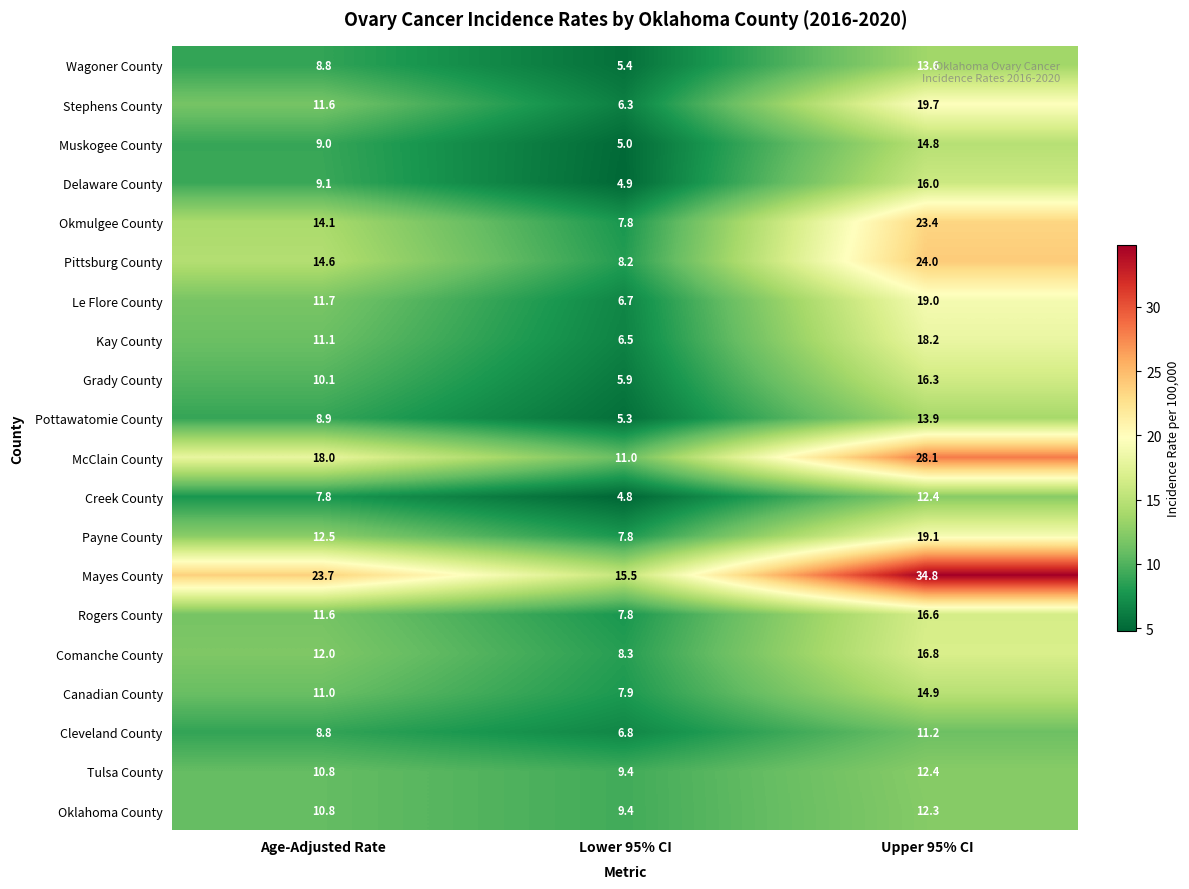

What is the sum of the Creek County values at Upper 95% CI and Lower 95% CI?

17.2